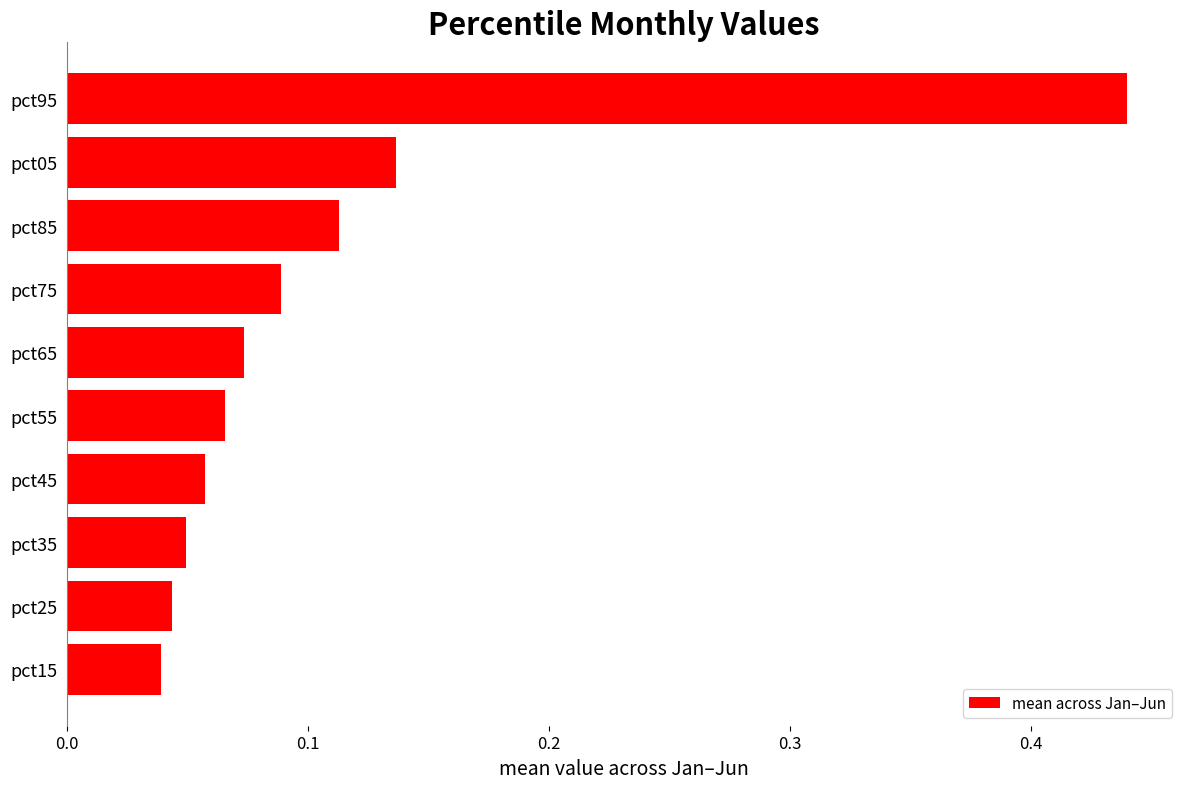

True or false: the data shows 0.1 at pct35.

False